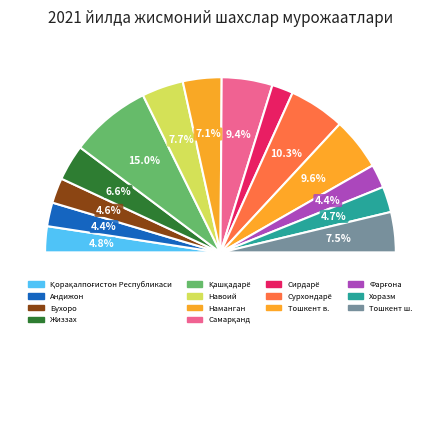

Which slice is the largest?

Қашқадарё